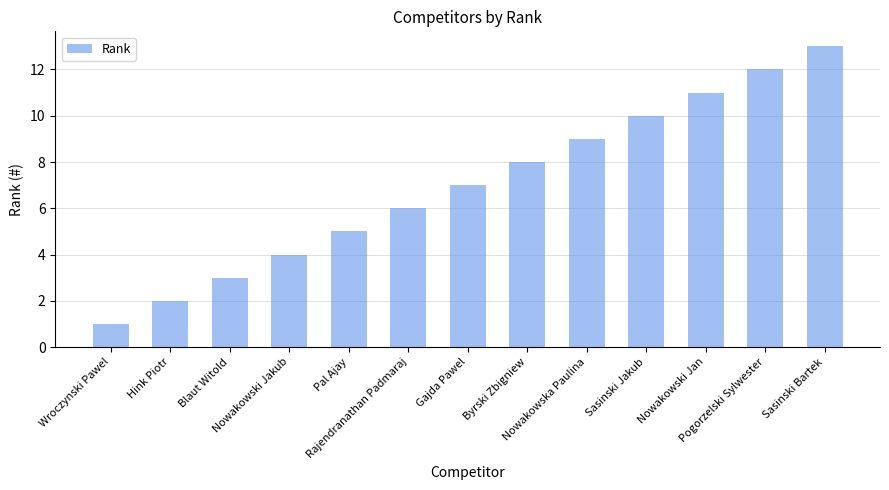

Rank the categories by value from highest to lowest.

Sasinski Bartek, Pogorzelski Sylwester, Nowakowski Jan, Sasinski Jakub, Nowakowska Paulina, Byrski Zbigniew, Gajda Pawel, Rajendranathan Padmaraj, Pal Ajay, Nowakowski Jakub, Blaut Witold, Hink Piotr, Wroczynski Pawel